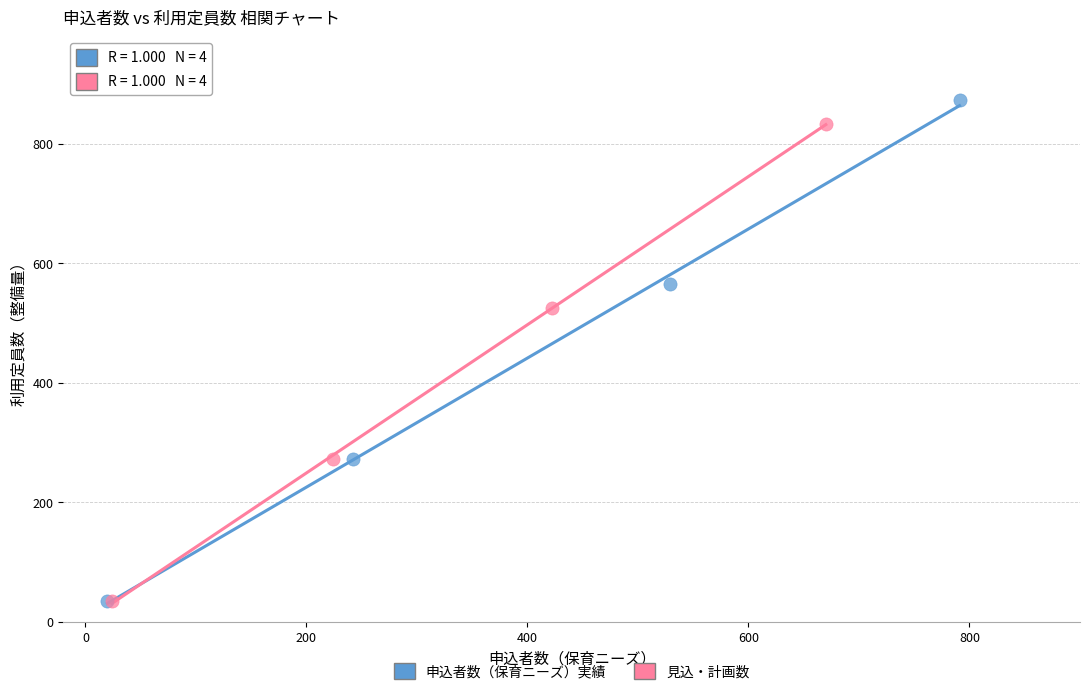

Which series has the largest Y range (max minus min)?

申込者数（保育ニーズ）実績